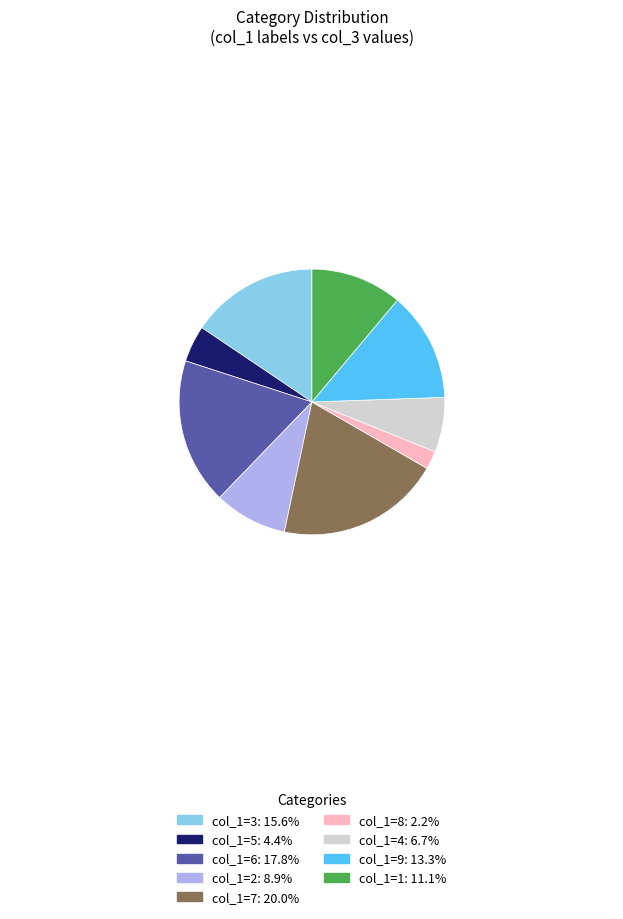

Is there a majority slice in this chart?

No